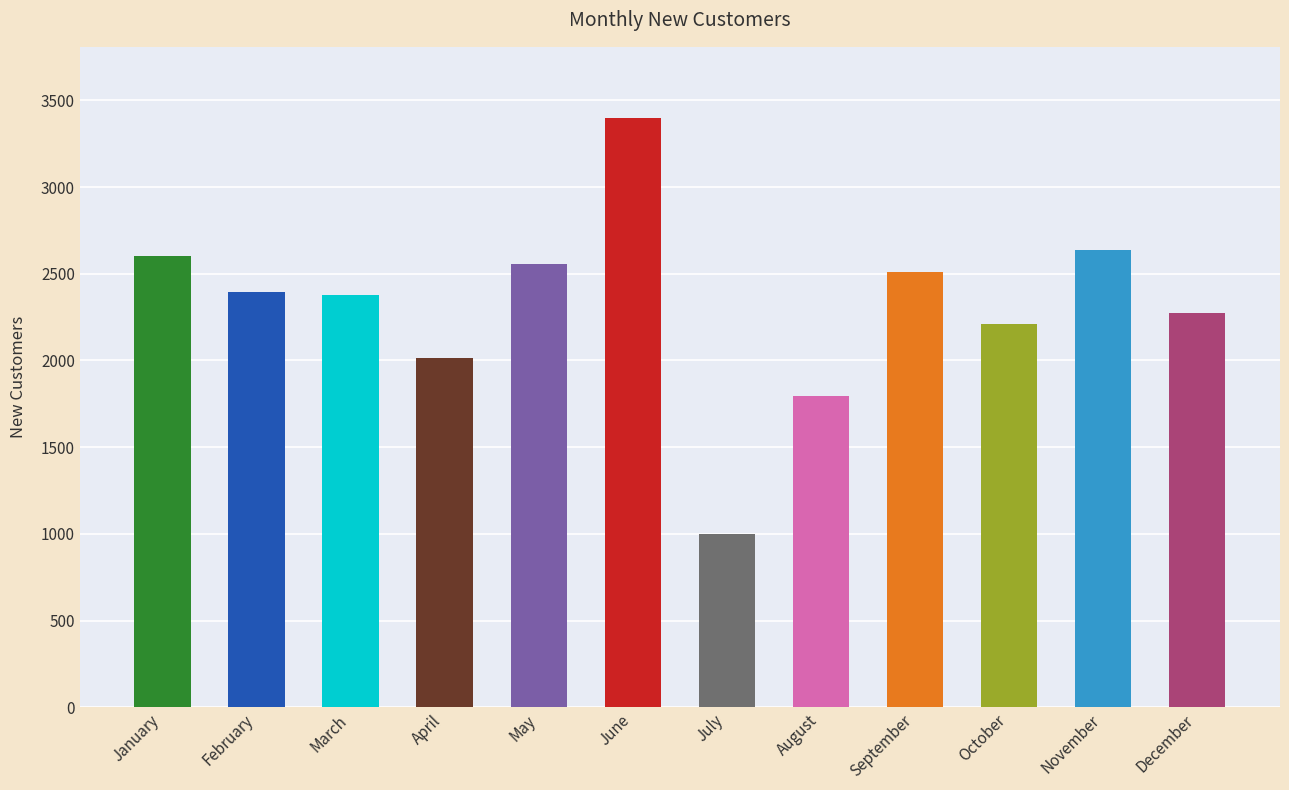

What is the average value?

2315